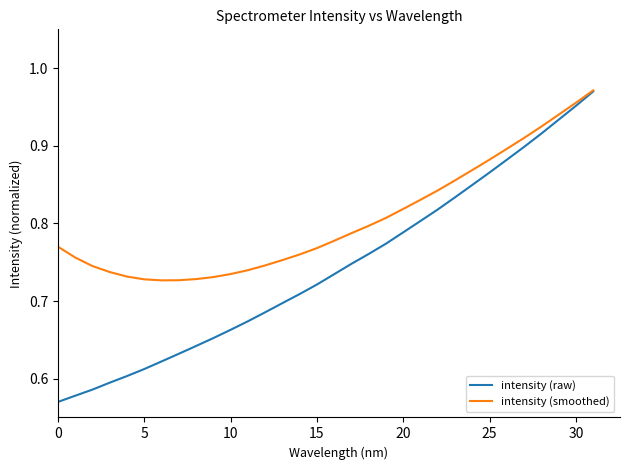

How many lines are shown in the chart?

2